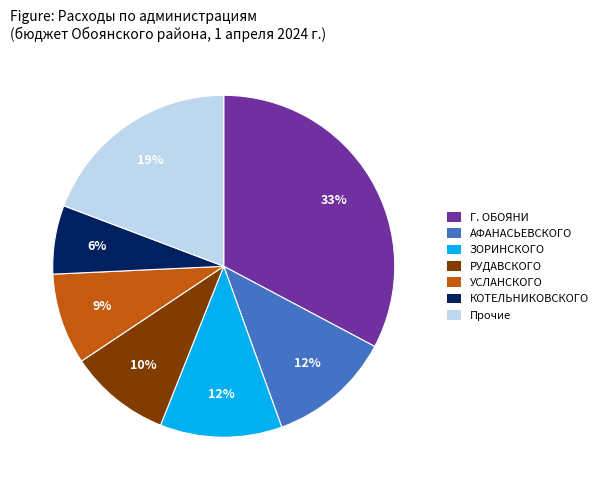

Is there a majority slice in this chart?

No